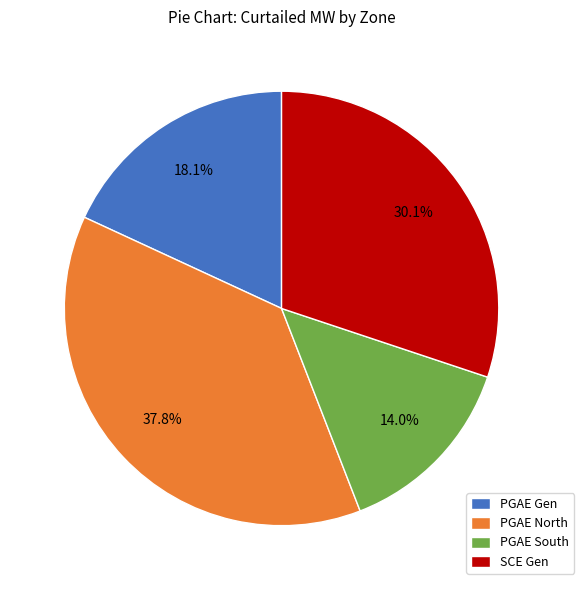

Does any single category account for the majority?

No